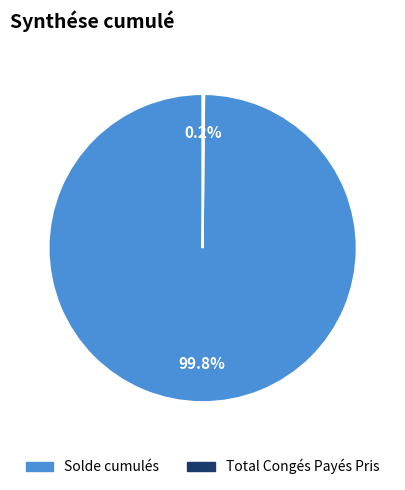

What percentage is NOT represented by Solde cumulés?

0.2%